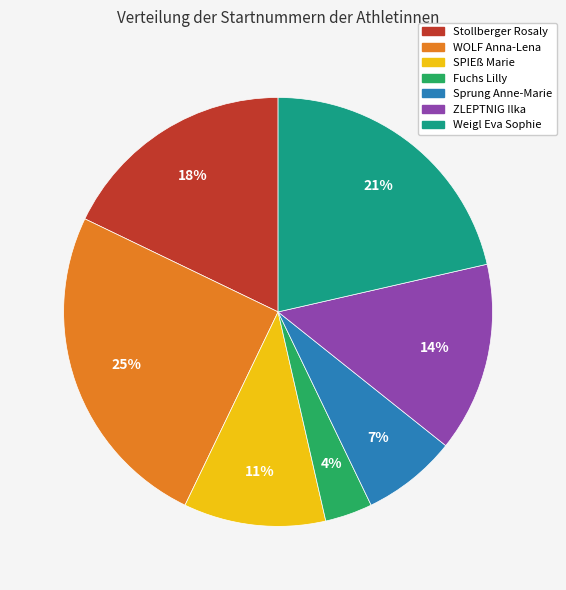

How many slices are in this pie chart?

7